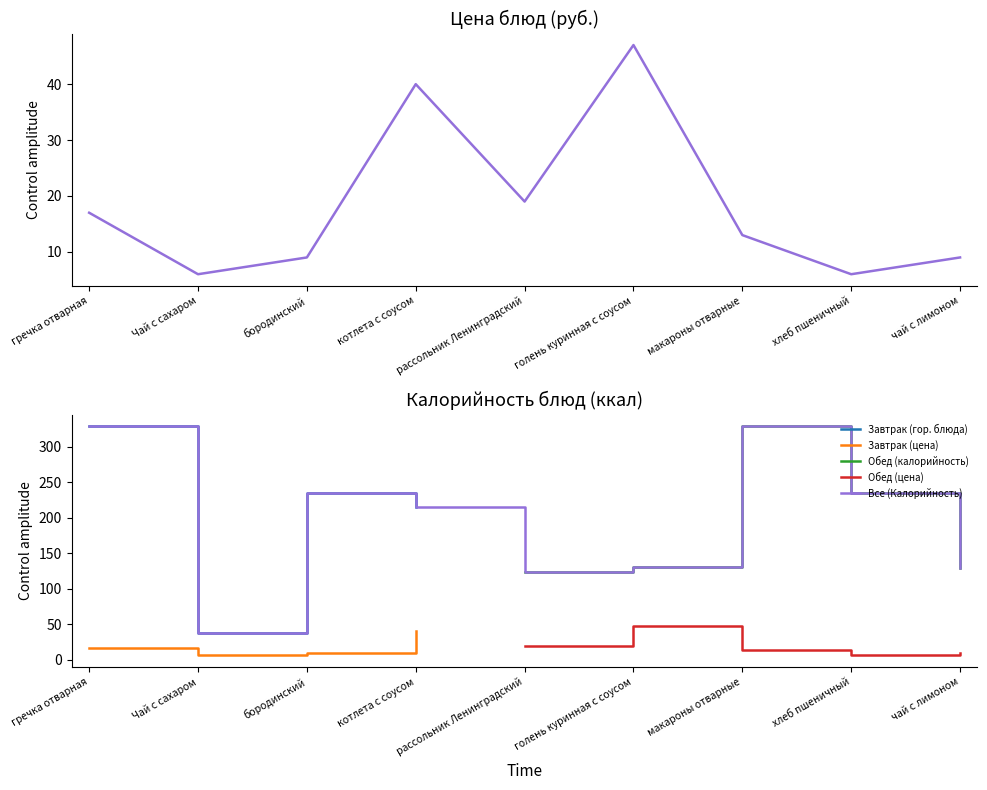

What is the total value across all series at чай с лимоном?

138